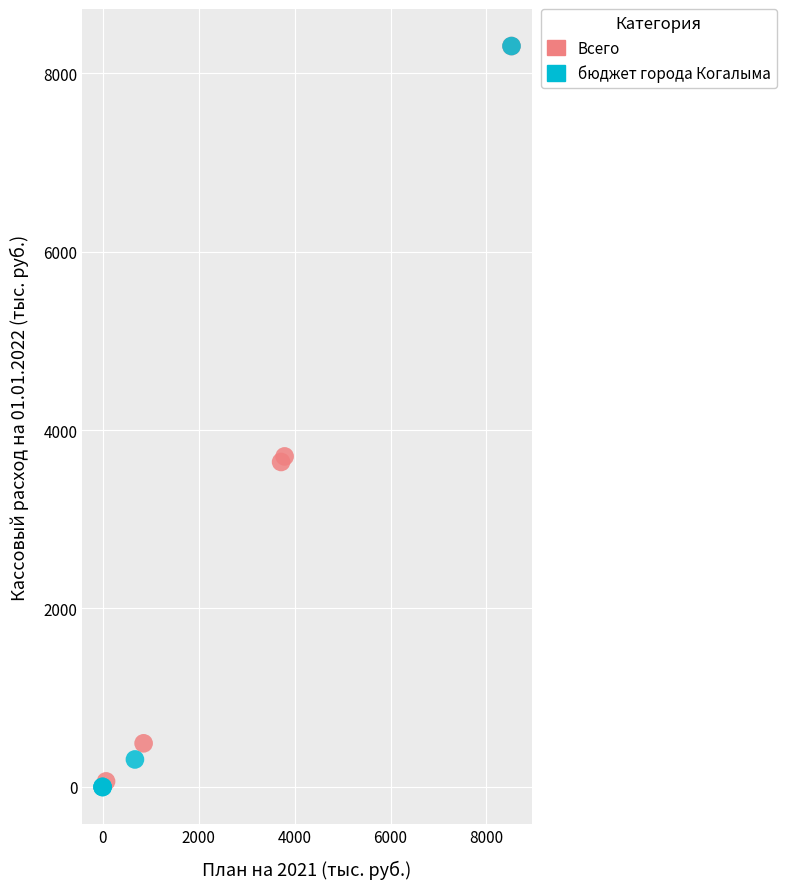

Which series has the largest Y range (max minus min)?

бюджет города Когалыма